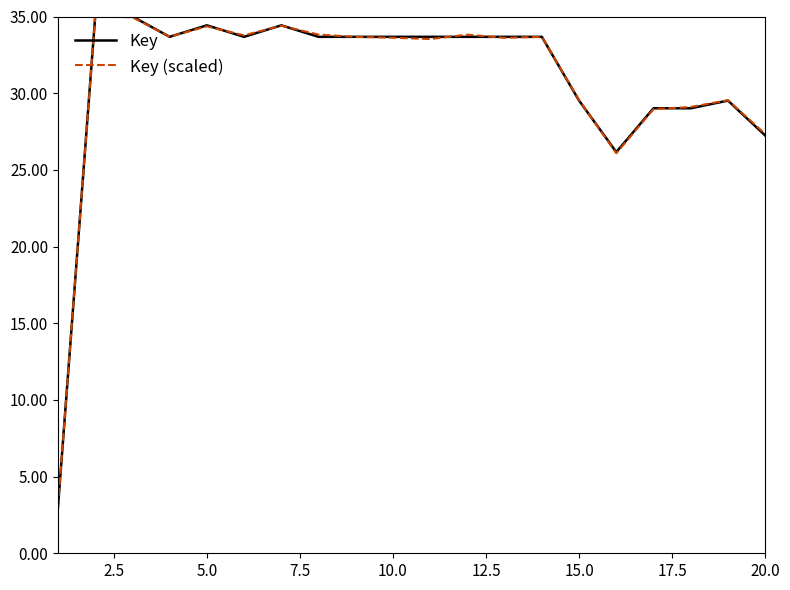

How many series are shown in this chart?

2